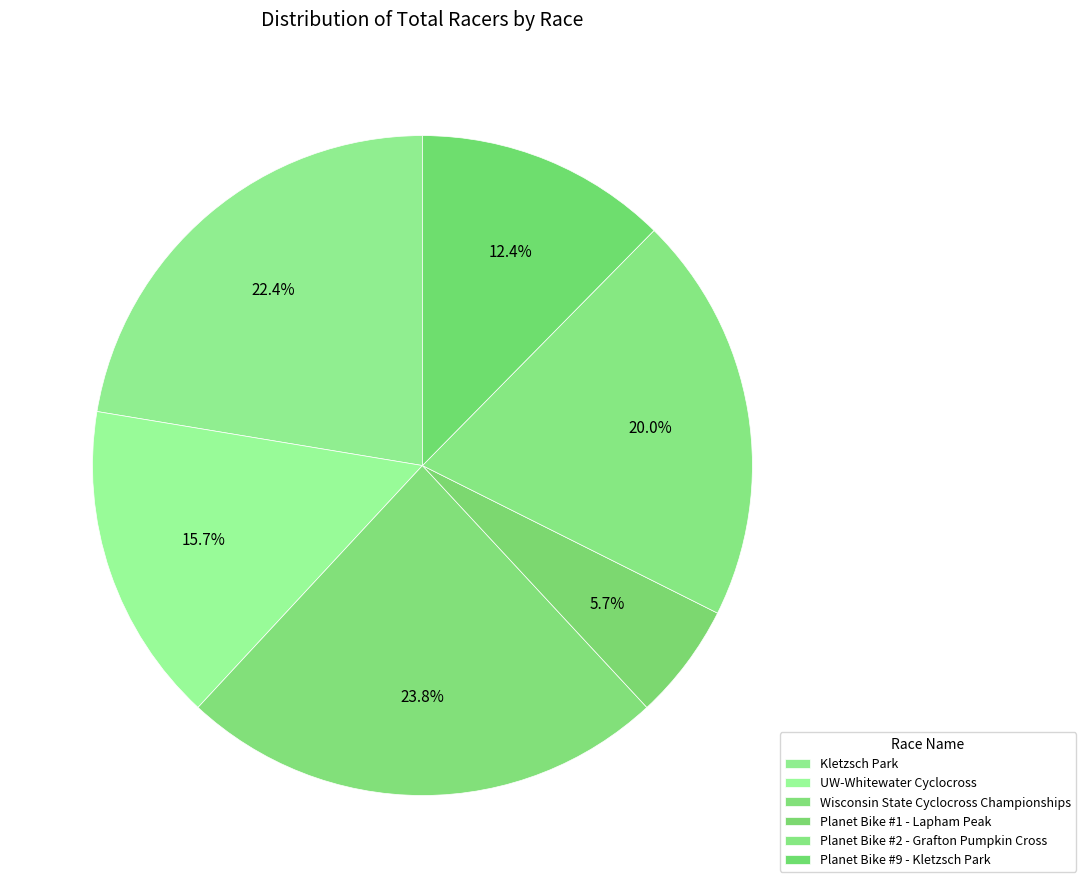

True or false: Planet Bike #2 - Grafton Pumpkin Cross accounts for 20% of the total.

True